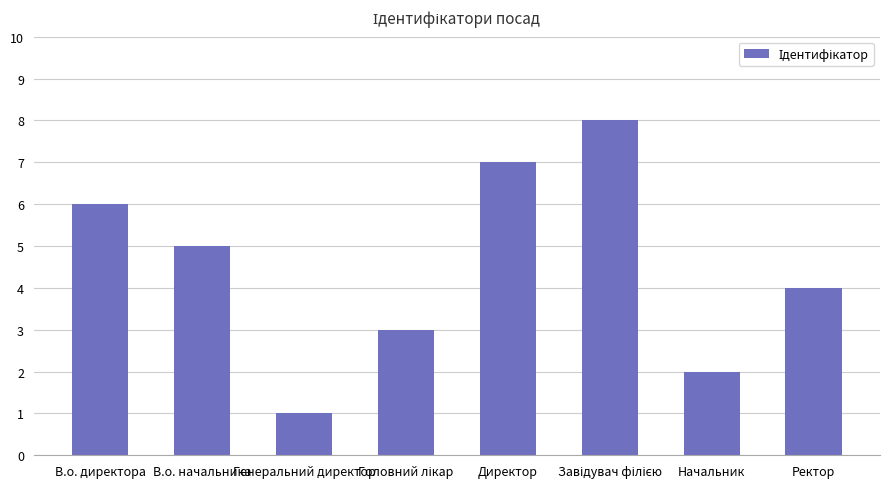

Which category has the lowest value across all series?

Генеральний директор